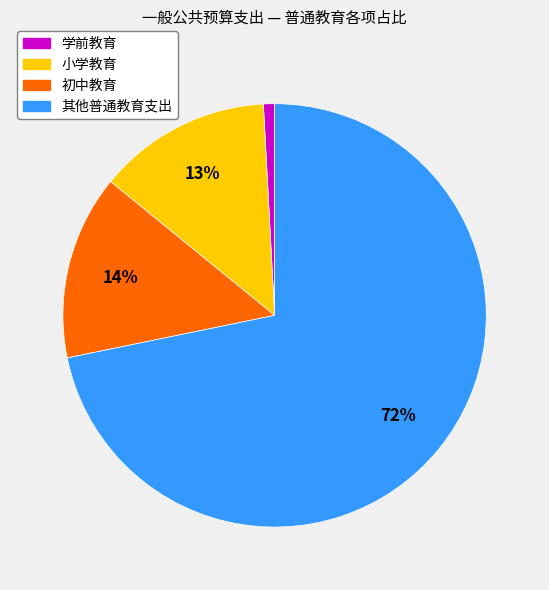

How many segments does this pie chart have?

4